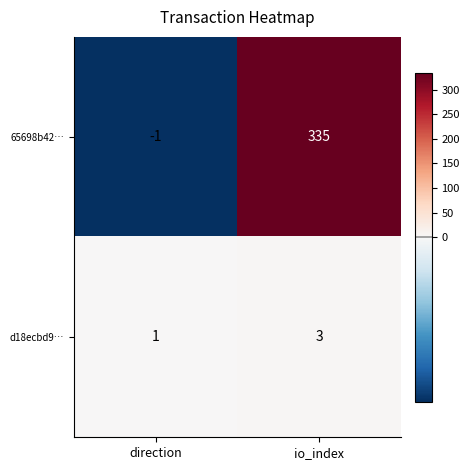

The d18ecbd9… series shows 1 at io_index. True or false?

False